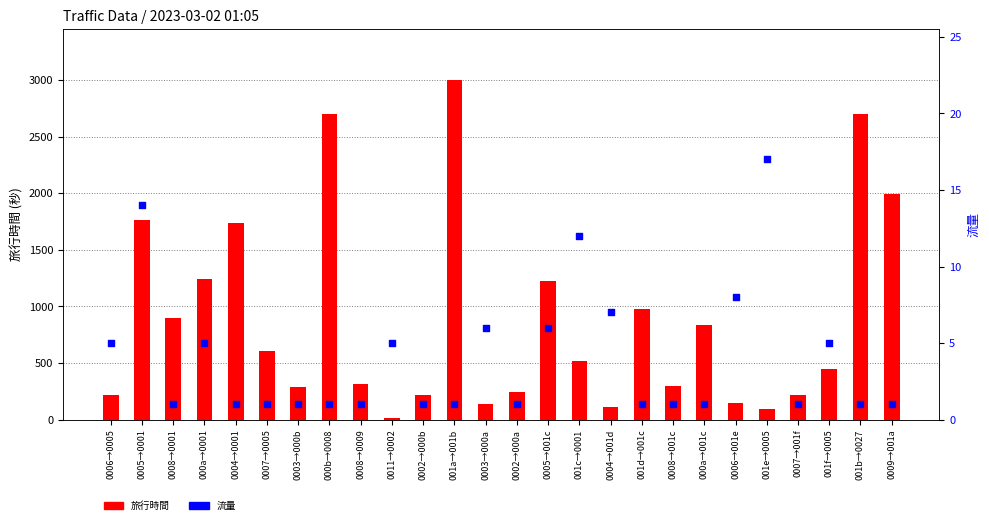

At how many categories does at least one series exceed 1896?

4